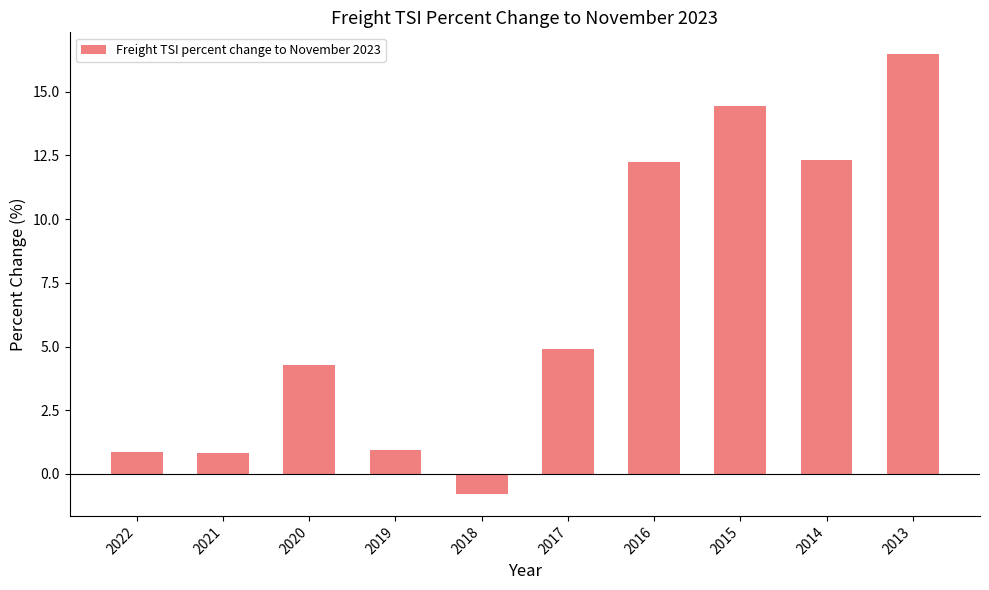

At which category does the chart reach its peak across all series?

2013